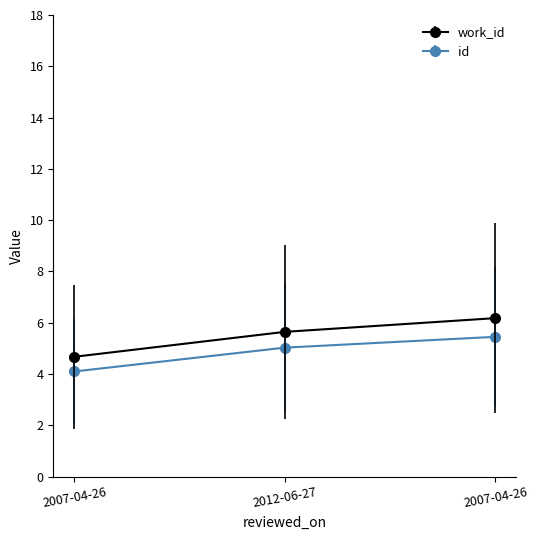

Which series has the largest range (max minus min)?

work_id